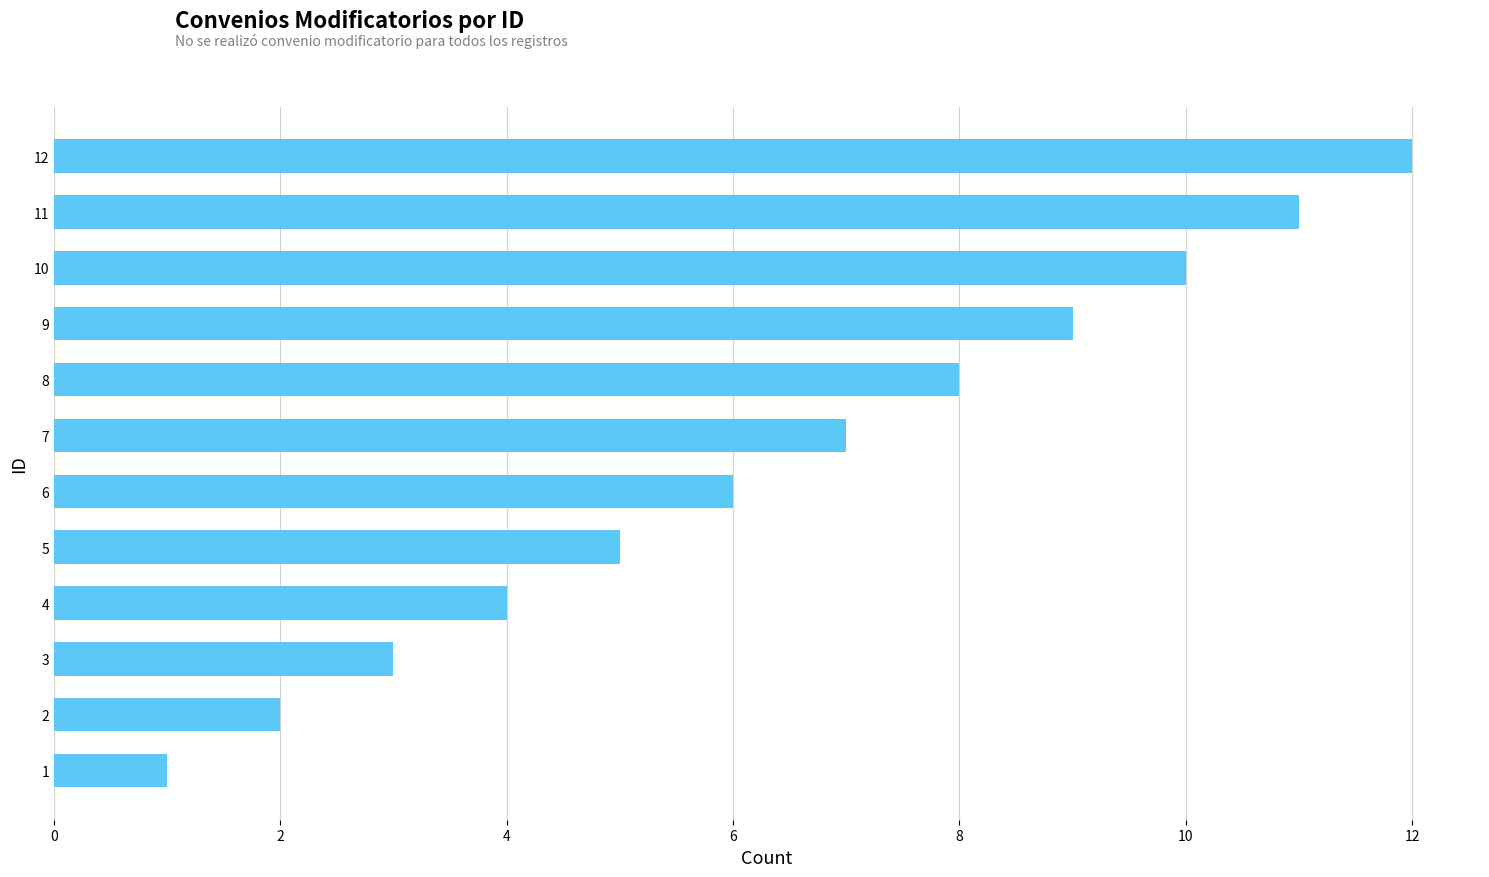

What is the change in value from 3 to 4?

+1